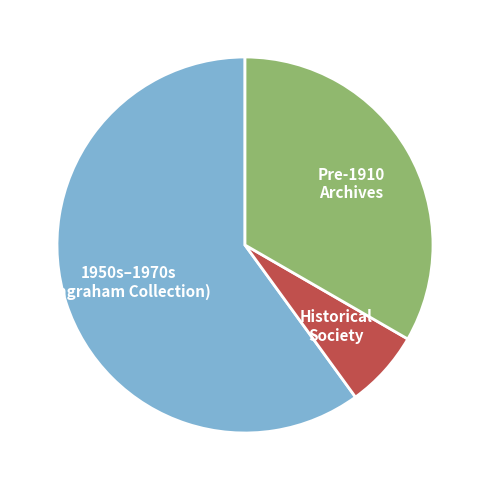

Is Pre-1910 Archives the majority of the pie?

No